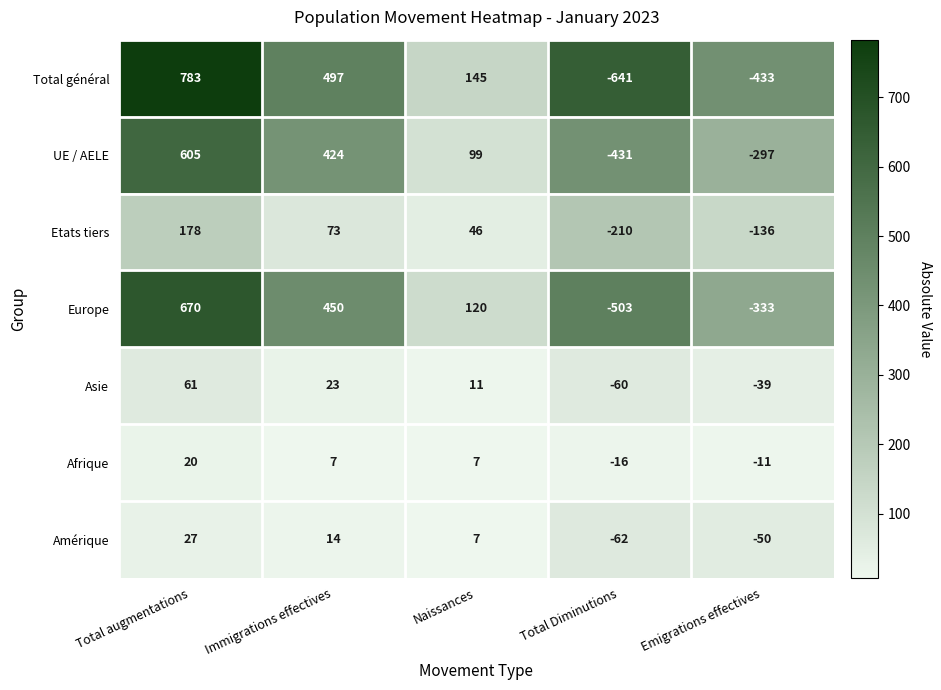

What is the sum of all Amérique values?

-64